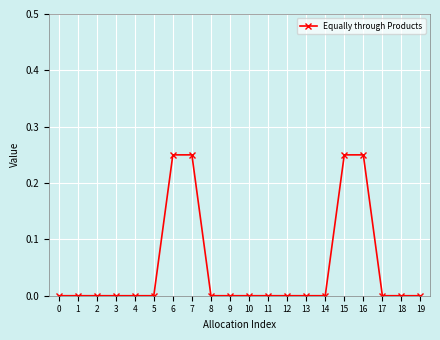

The chart shows a value of 0.0 at 12. True or false?

True